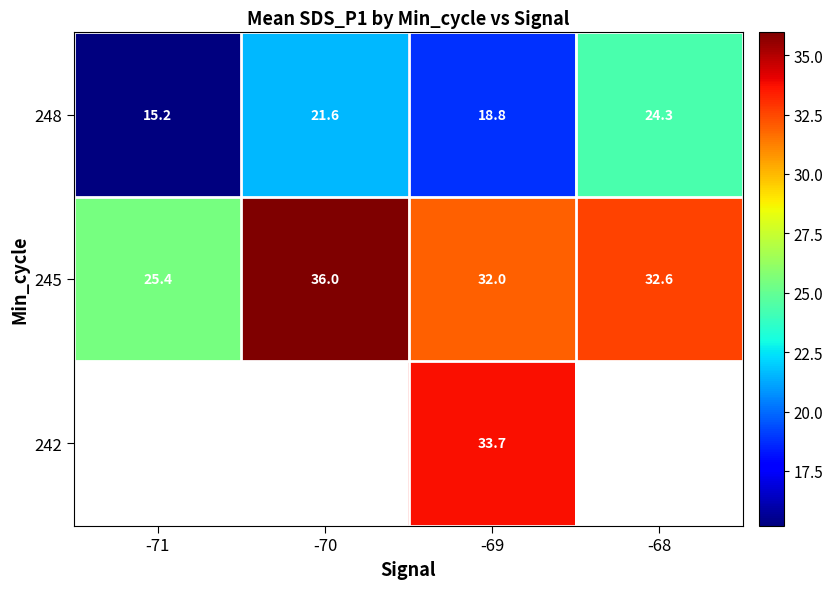

What is the minimum value for 245?

25.4